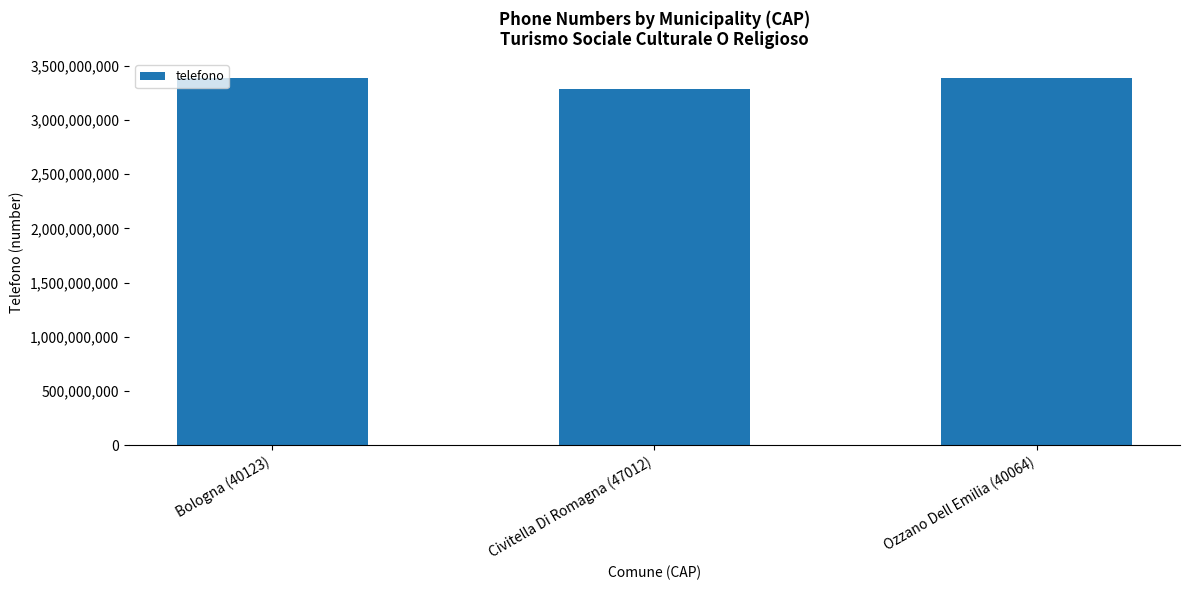

What is the change in value from Bologna (40123) to Ozzano Dell Emilia (40064)?

-5427489